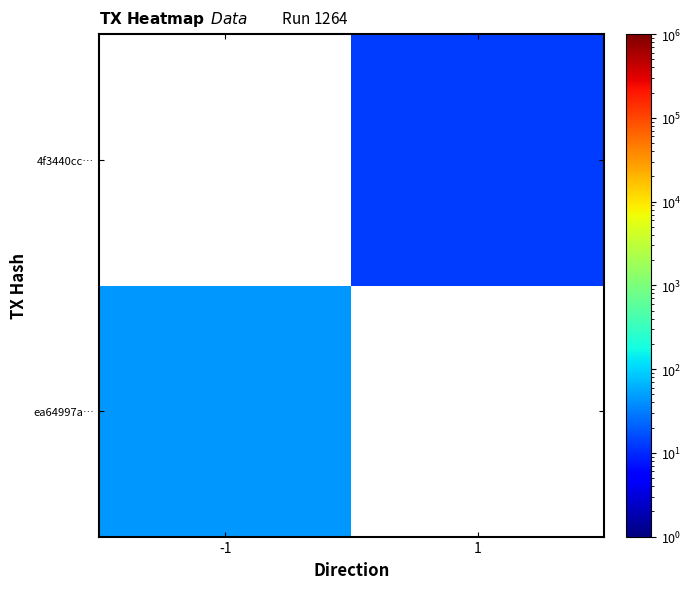

At how many categories does at least one series exceed 25?

1